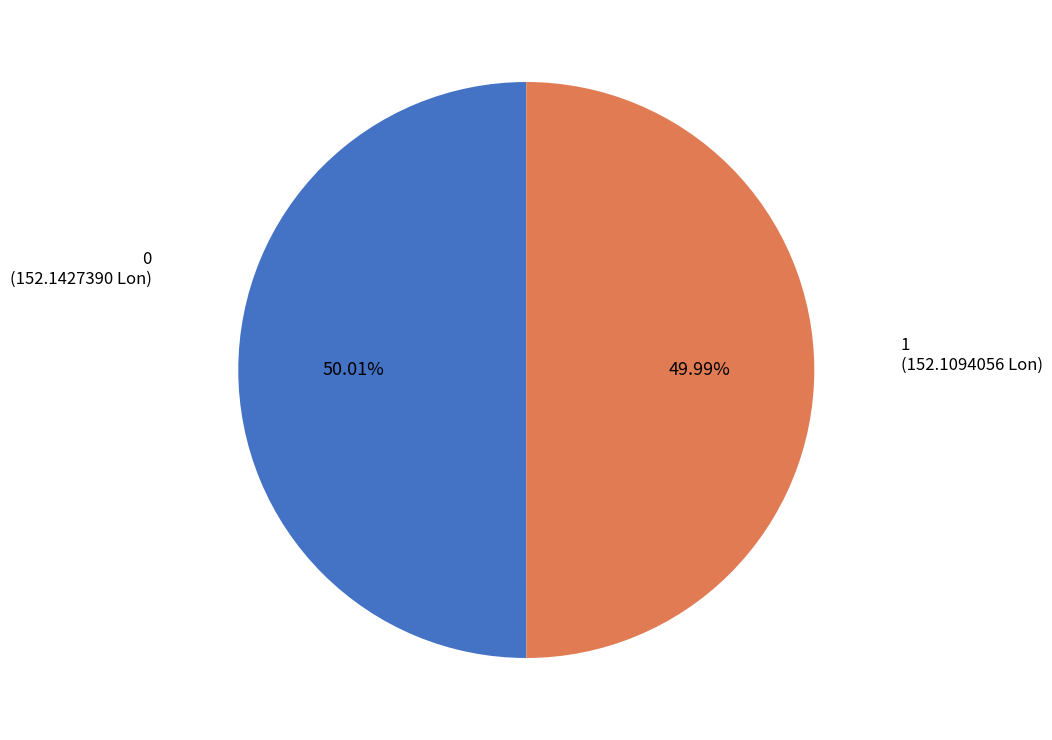

To the nearest percent, what is the average slice percentage?

50%